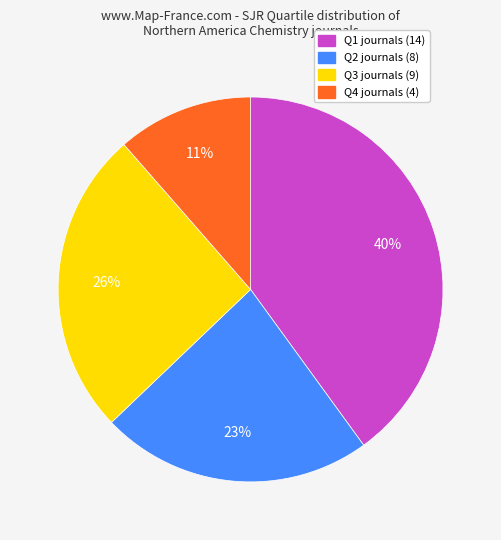

How many slices are in this pie chart?

4